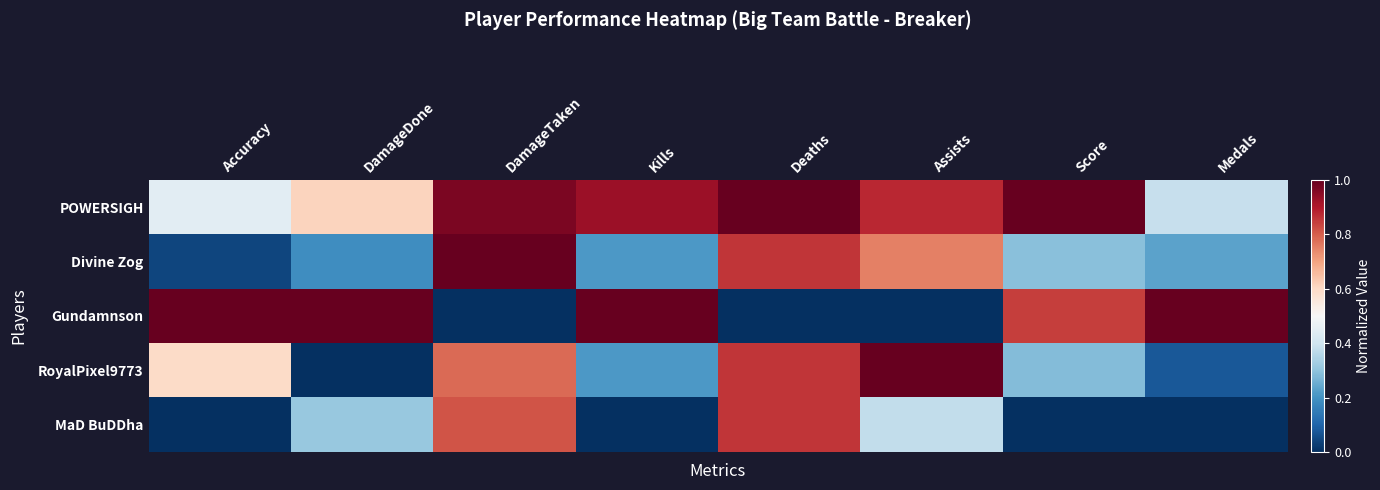

Reading left to right, transcribe all the data shown in this chart.

POWERSIGH: Accuracy=0.4	DamageDone=0.6	DamageTaken=1.0	Kills=0.9	Deaths=1.0	Assists=0.9	Score=1.0	Medals=0.4
Divine Zog: Accuracy=0.0	DamageDone=0.2	DamageTaken=1.0	Kills=0.2	Deaths=0.9	Assists=0.8	Score=0.3	Medals=0.2
Gundamnson: Accuracy=1.0	DamageDone=1.0	DamageTaken=0.0	Kills=1.0	Deaths=0.0	Assists=0.0	Score=0.8	Medals=1.0
RoyalPixel9773: Accuracy=0.6	DamageDone=0.0	DamageTaken=0.8	Kills=0.2	Deaths=0.9	Assists=1.0	Score=0.3	Medals=0.1
MaD BuDDha: Accuracy=0.0	DamageDone=0.3	DamageTaken=0.8	Kills=0.0	Deaths=0.9	Assists=0.4	Score=0.0	Medals=0.0